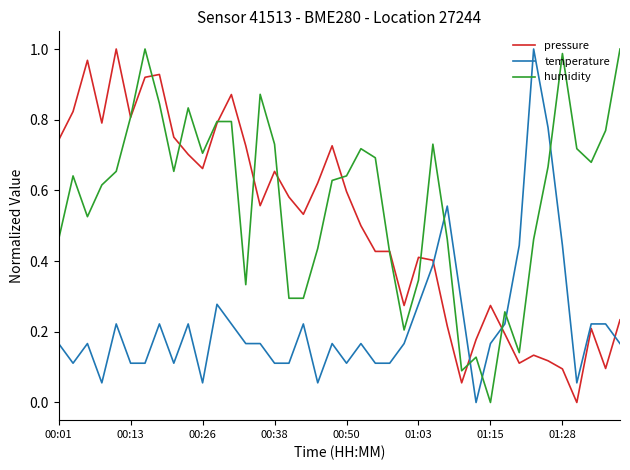

Is this an area chart (filled region under the line)?

No